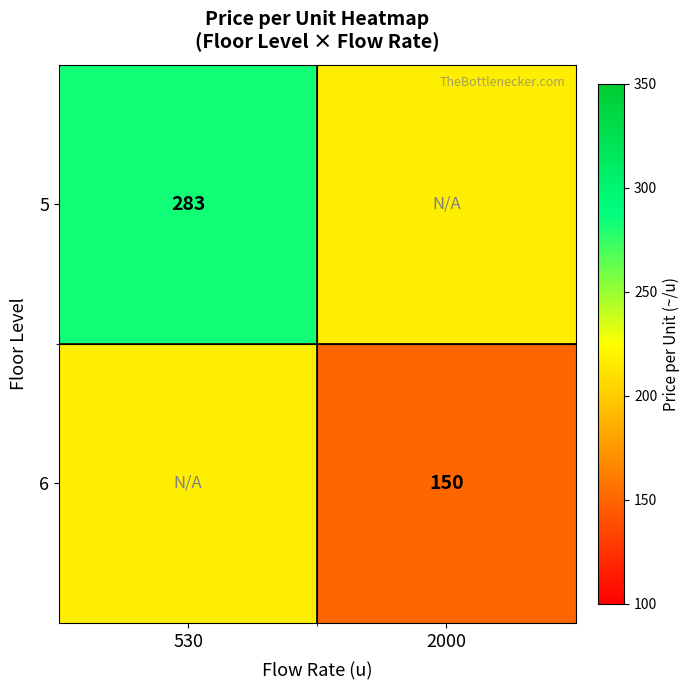

True or false: 6 has a value of 150.0 at 2000.

True